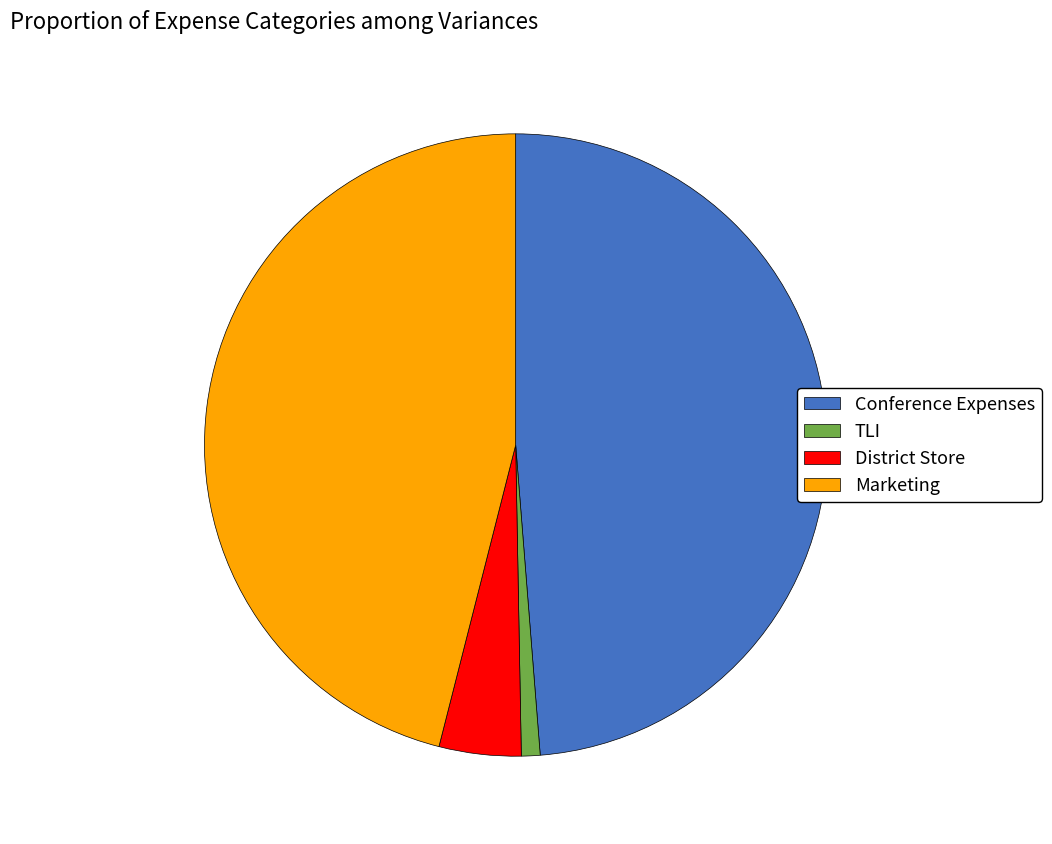

Rank the categories by value from lowest to highest.

TLI, District Store, Marketing, Conference Expenses